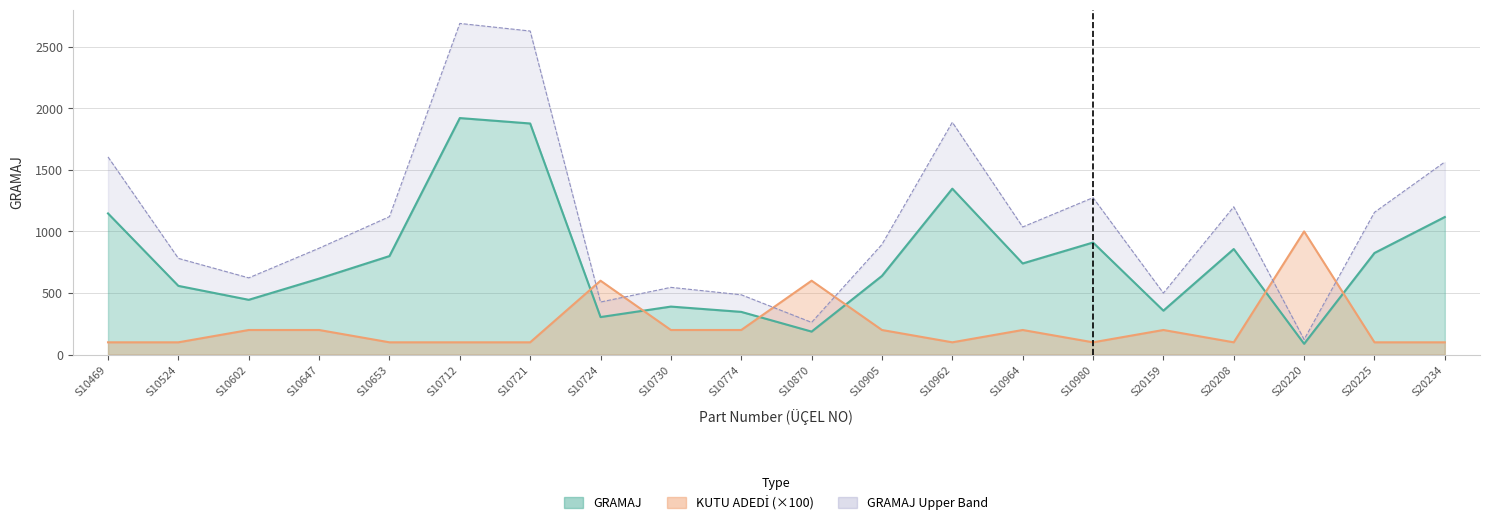

What is the value of the GRAMAJ point at the 17th from the left?

857